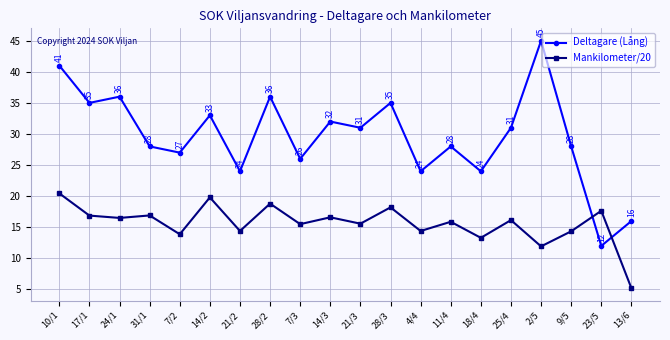

Read the Mankilometer/20 value at 28/3.

18.2